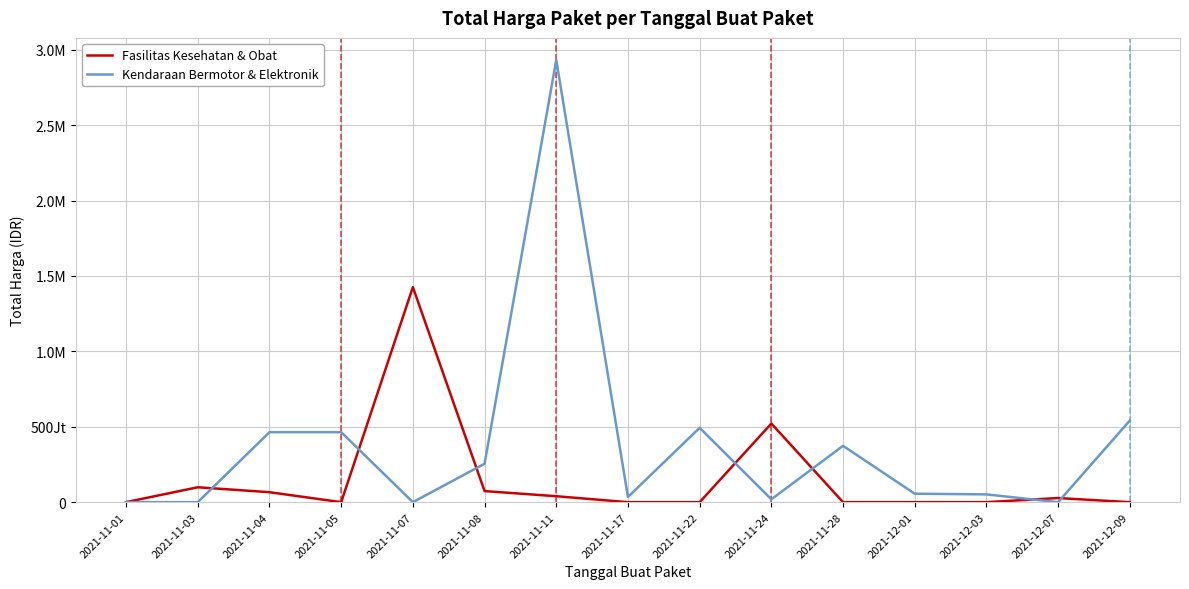

Which series ends up on top after the final intersection of Fasilitas Kesehatan & Obat and Kendaraan Bermotor & Elektronik?

Kendaraan Bermotor & Elektronik